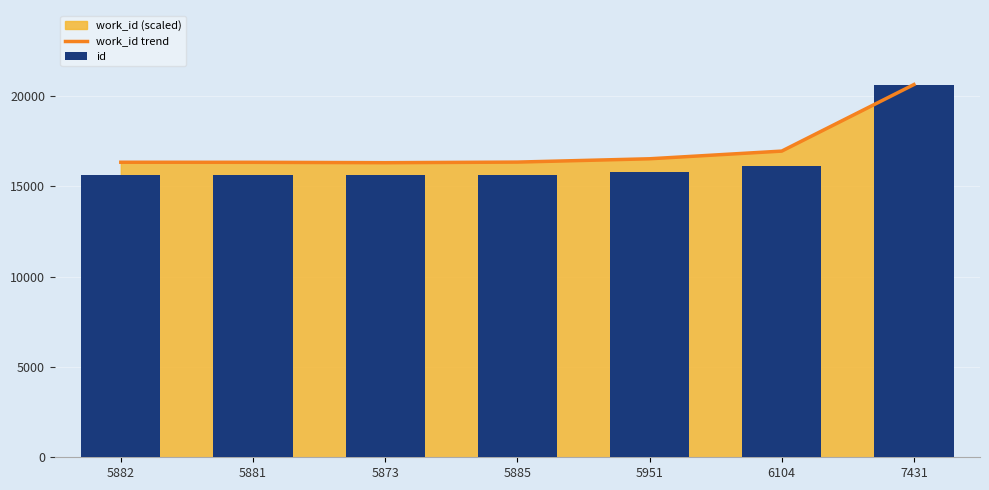

What is the sum of all work_id trend values?

119350.1